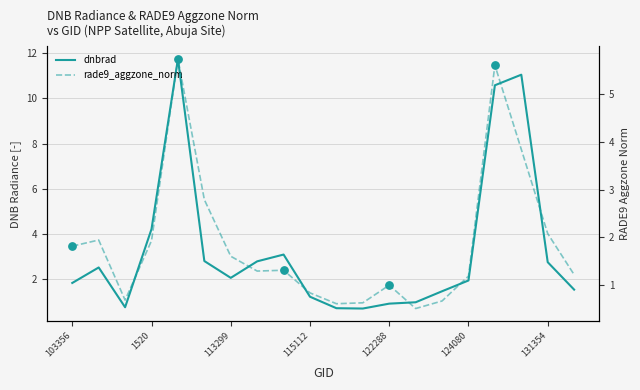

Which series has the largest Y range (max minus min)?

dnbrad